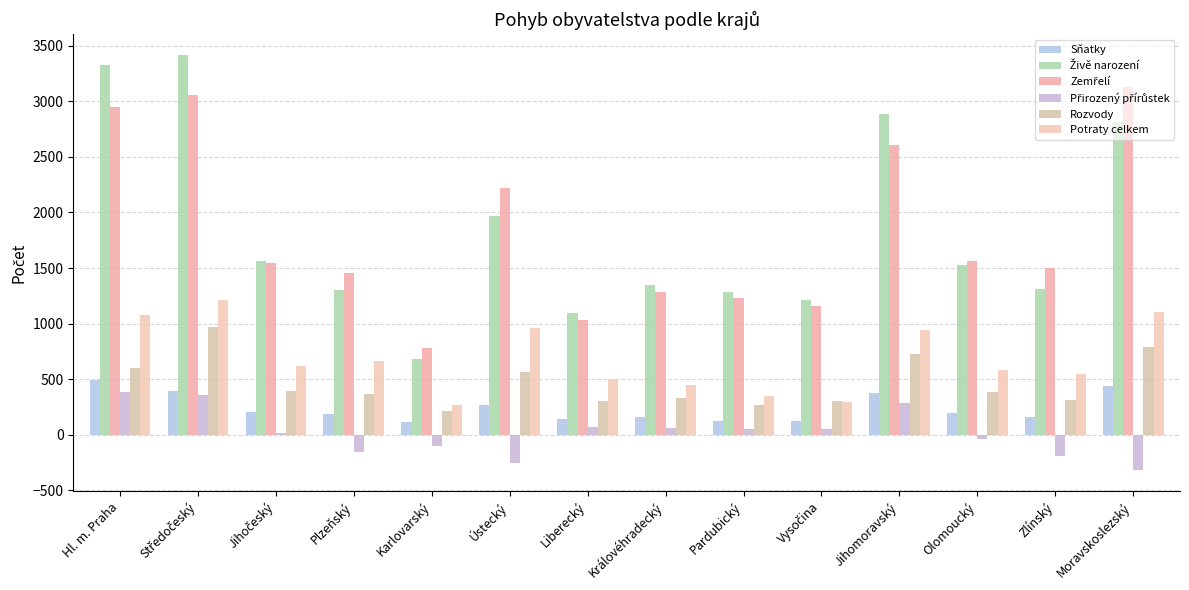

How many groups of bars are there?

14